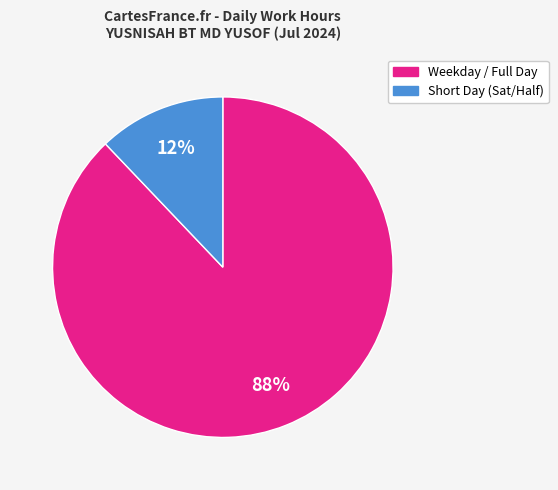

Is there a majority slice in this chart?

Yes